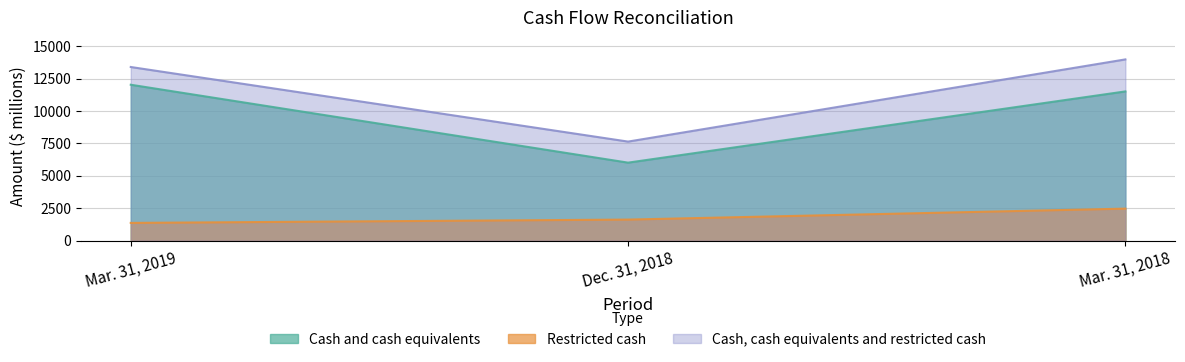

The Cash and cash equivalents series shows 6016 at Dec. 31, 2018. True or false?

True